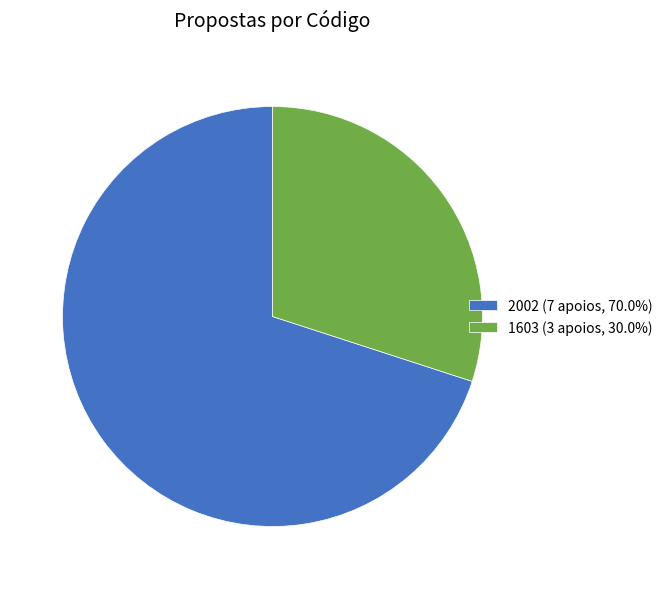

Combined, do 2002 (7 apoios, 70.0%) and 1603 (3 apoios, 30.0%) account for over 50%?

Yes